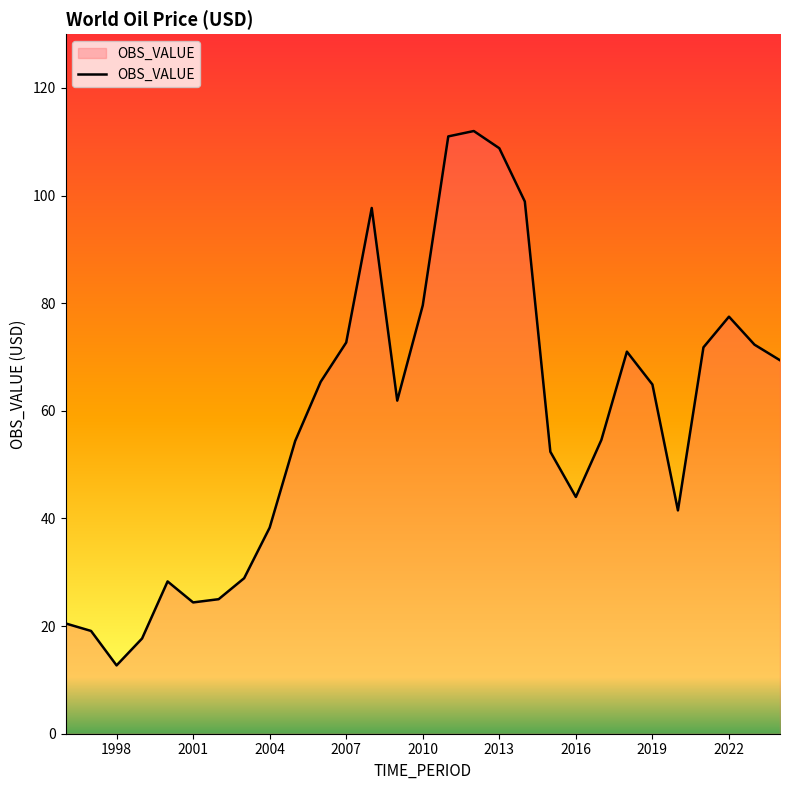

What is the difference between the maximum and minimum values?

99.3